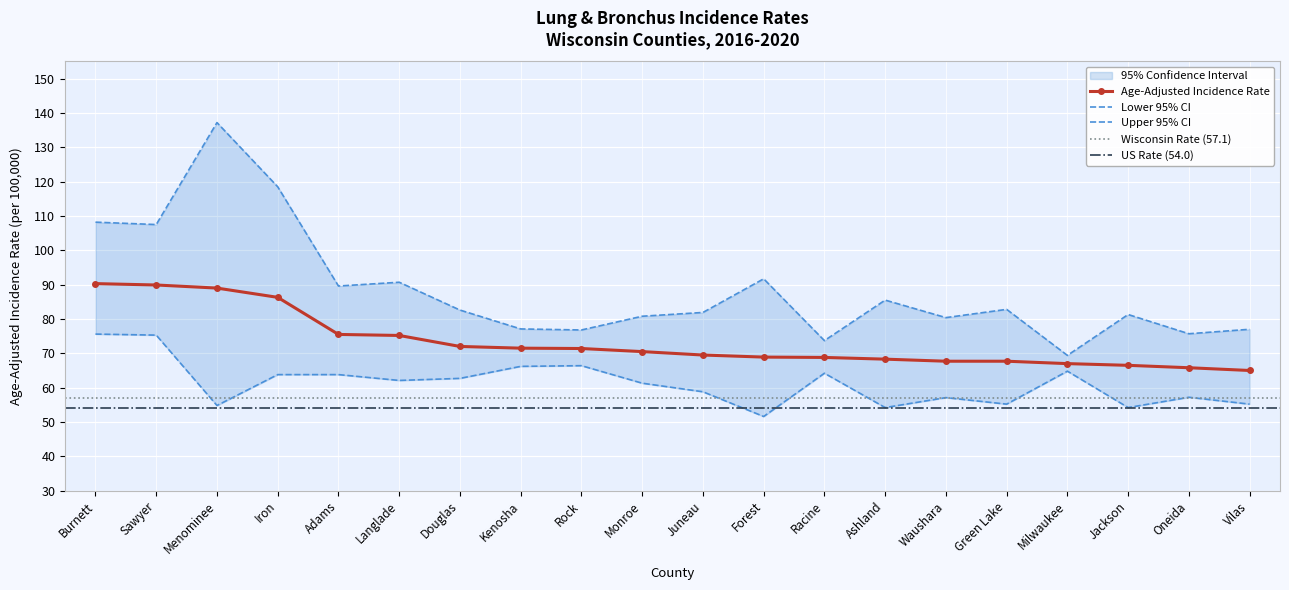

In Lower 95% CI, how many points are higher than both neighbors (excluding endpoints)?

5